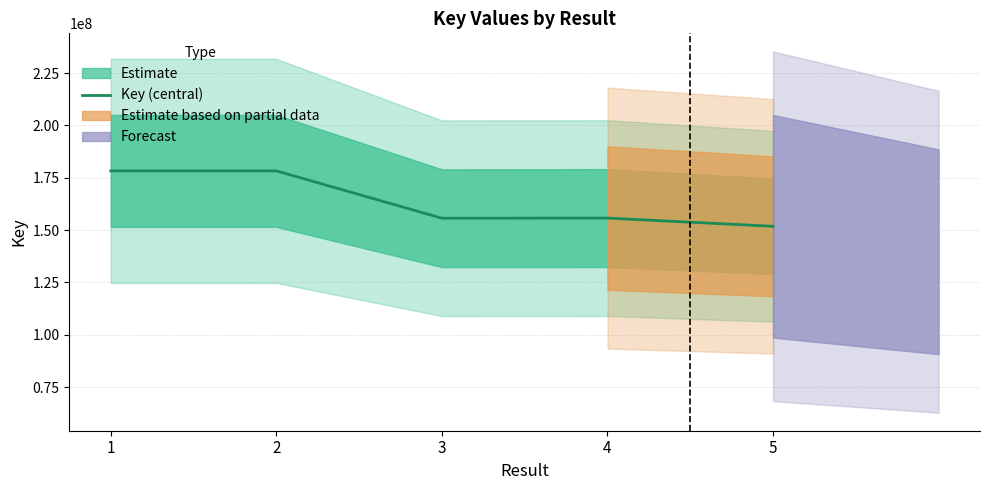

What is the maximum value shown in the chart?

178270853